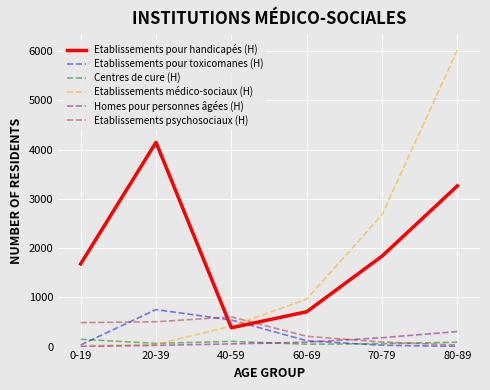

Read the Centres de cure (H) value at 40-59, to the nearest 10.

110